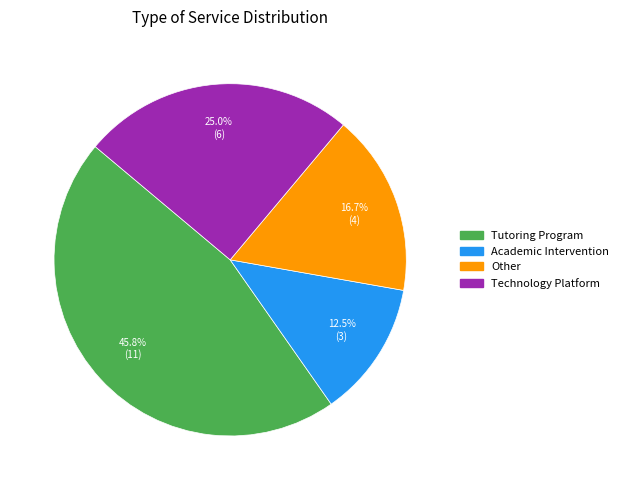

How many segments does this pie chart have?

4